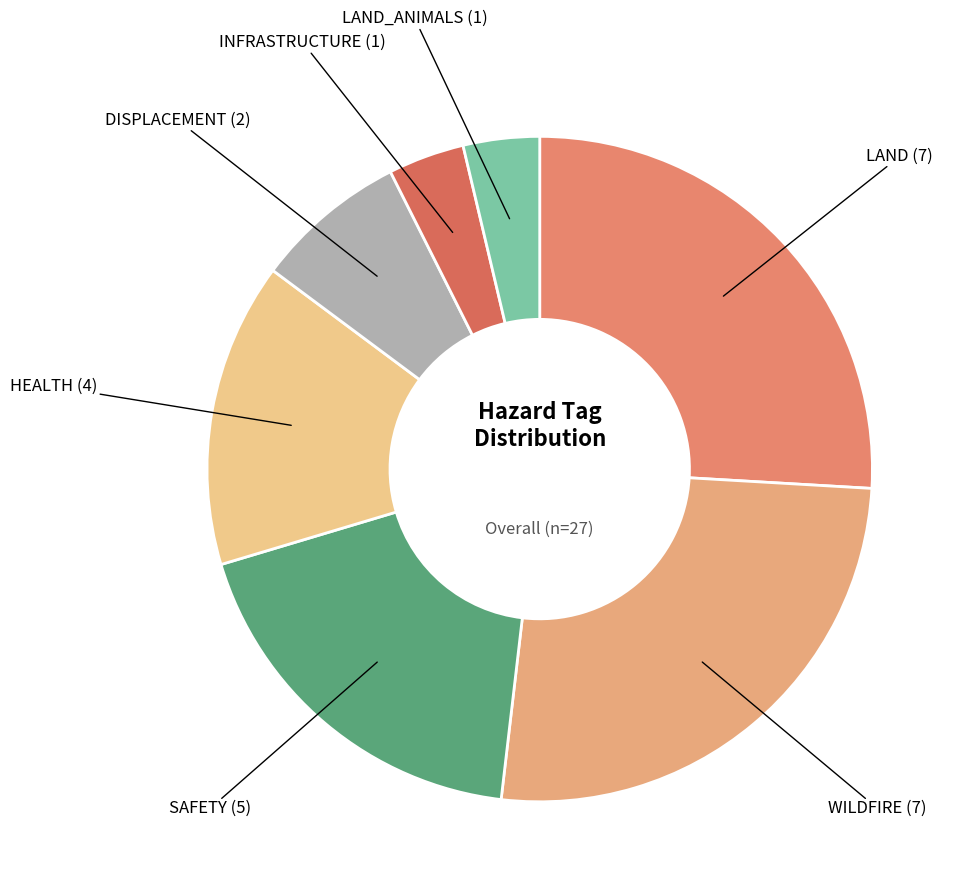

The LAND_ANIMALS (1) slice represents 4% of the pie. True or false?

True